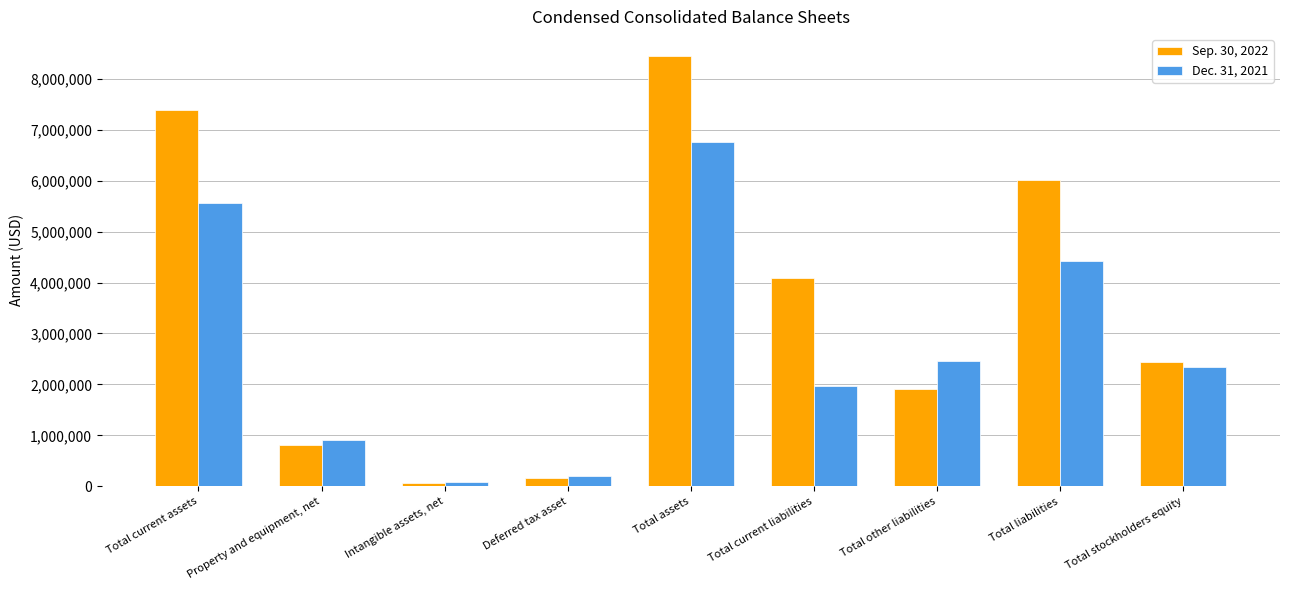

What are all the series names shown in the legend?

Sep. 30, 2022, Dec. 31, 2021